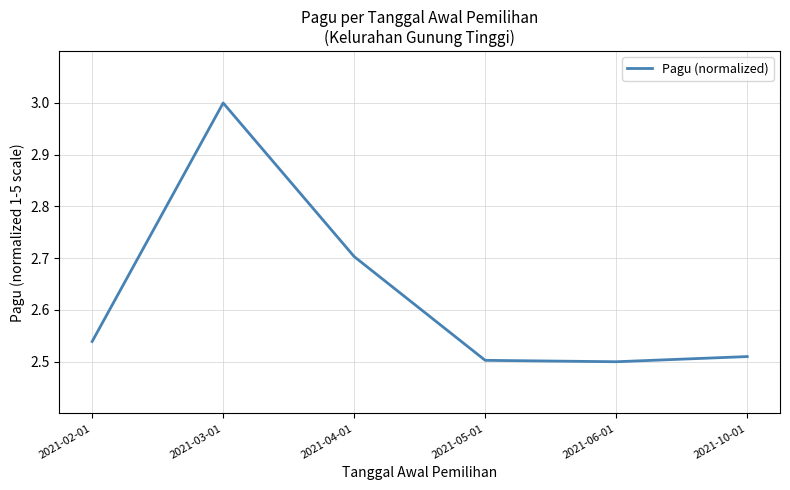

What is the maximum value shown in the chart?

3.0